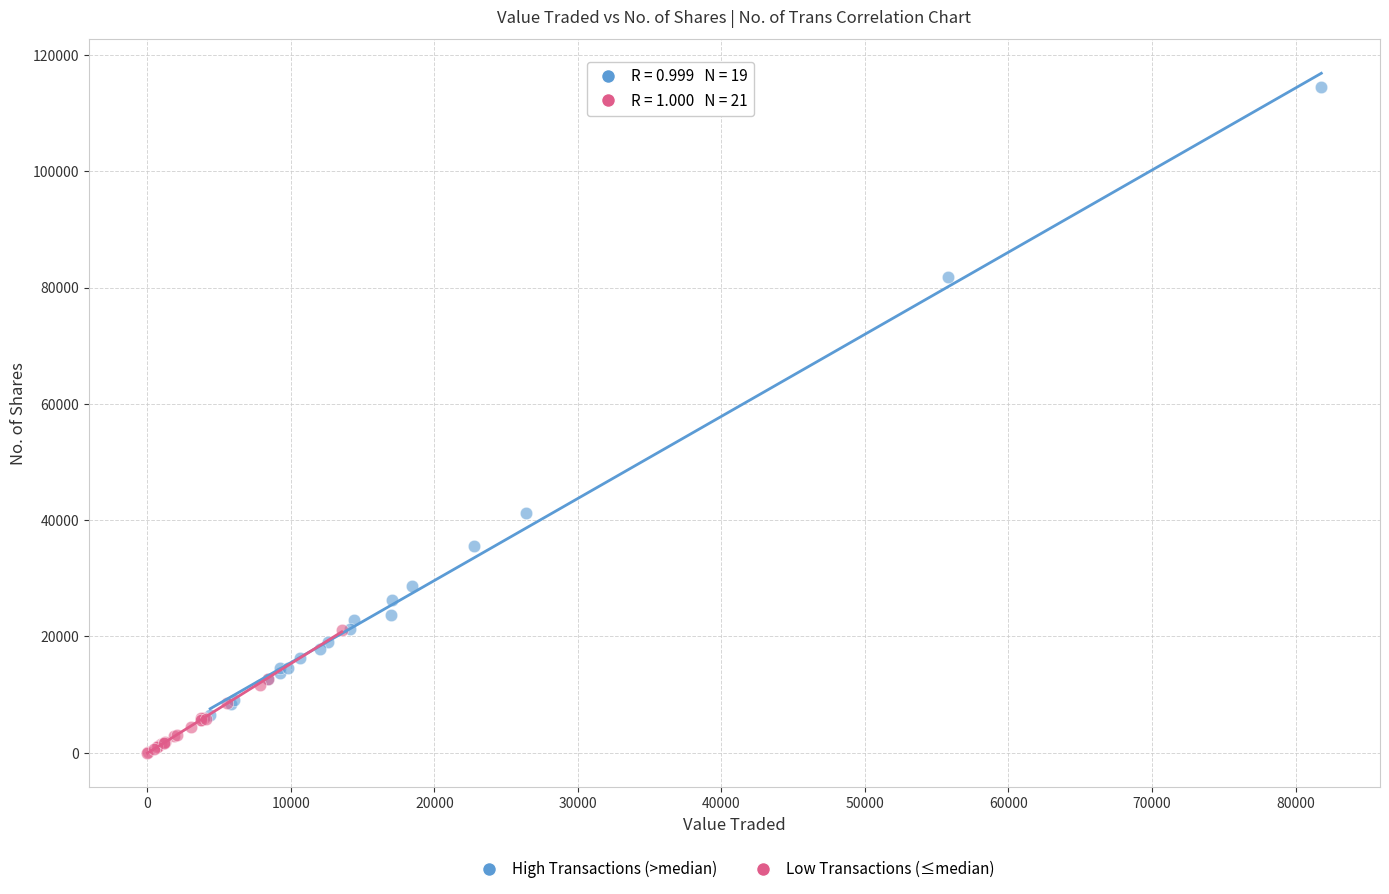

Which series has the largest Y range (max minus min)?

High Transactions (>median)